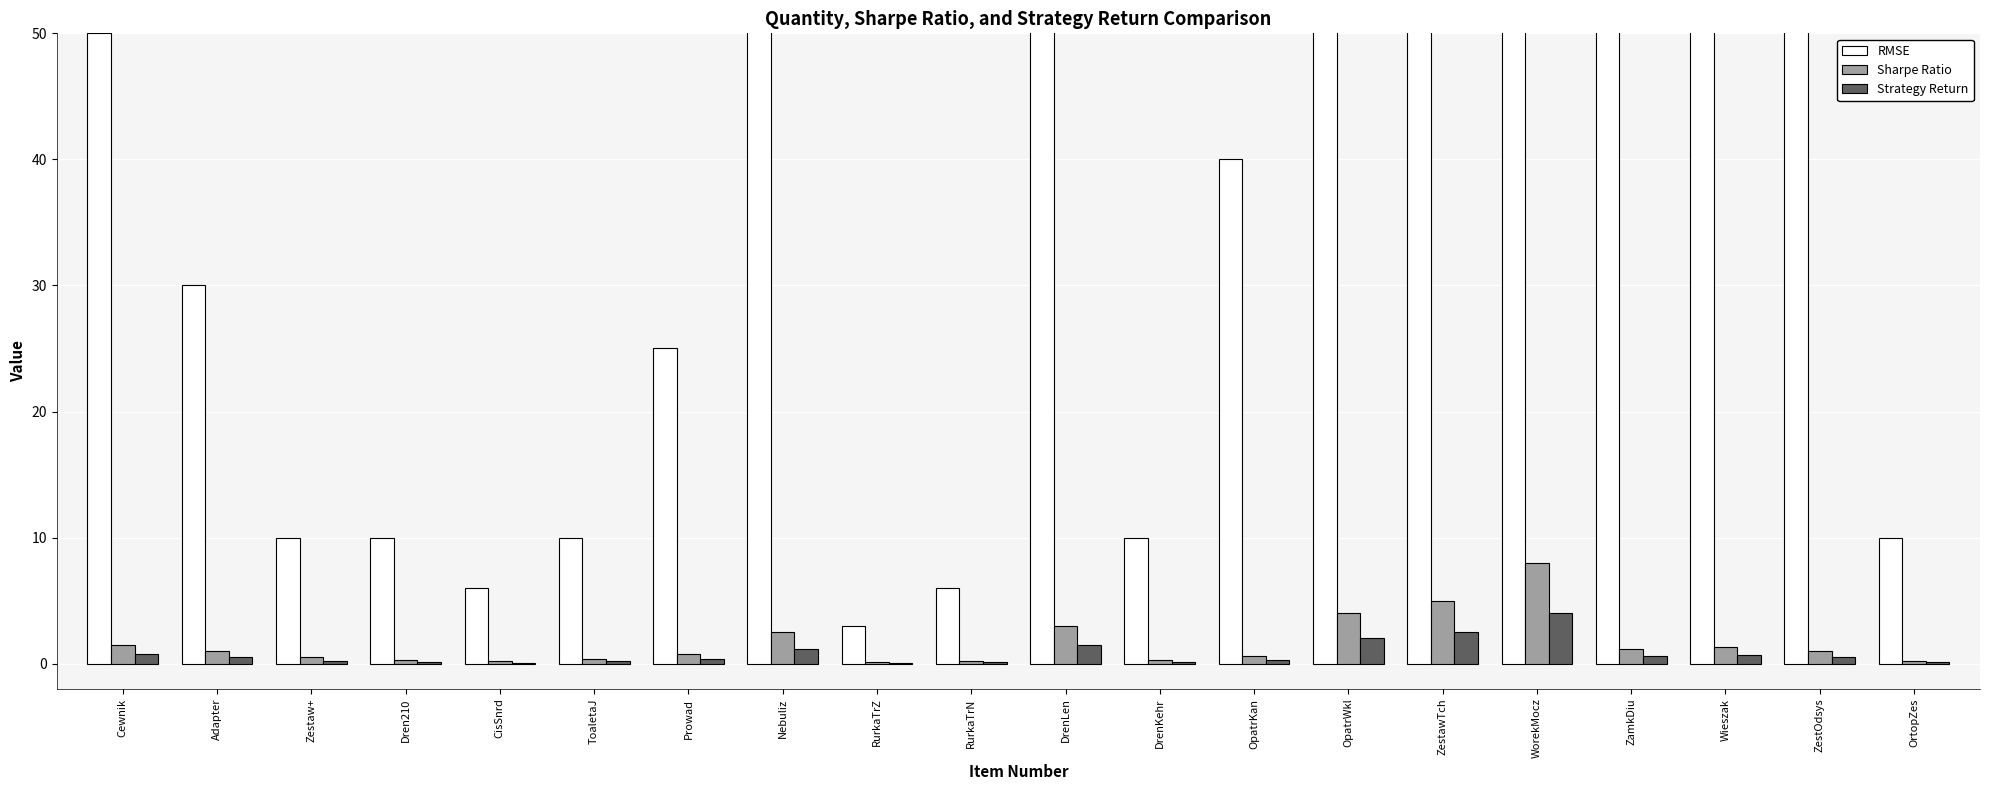

What is the sum of all Sharpe Ratio values?

32.1